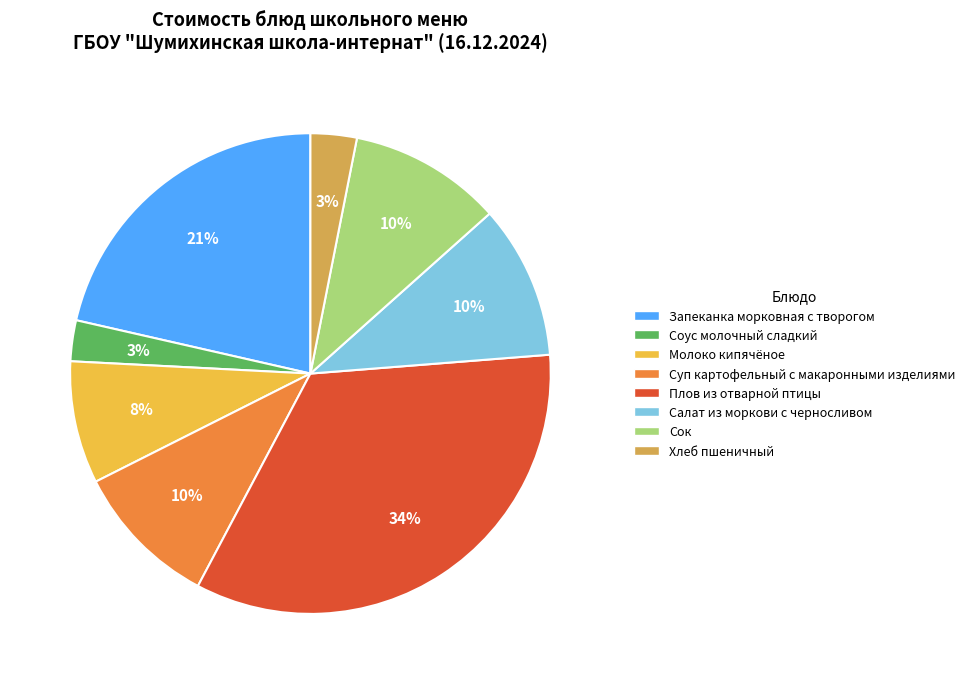

Is there a majority slice in this chart?

No